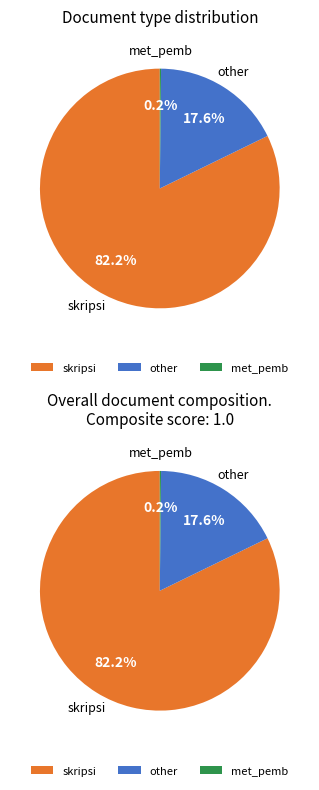

The met_pemb slice represents 0% of the pie. True or false?

True